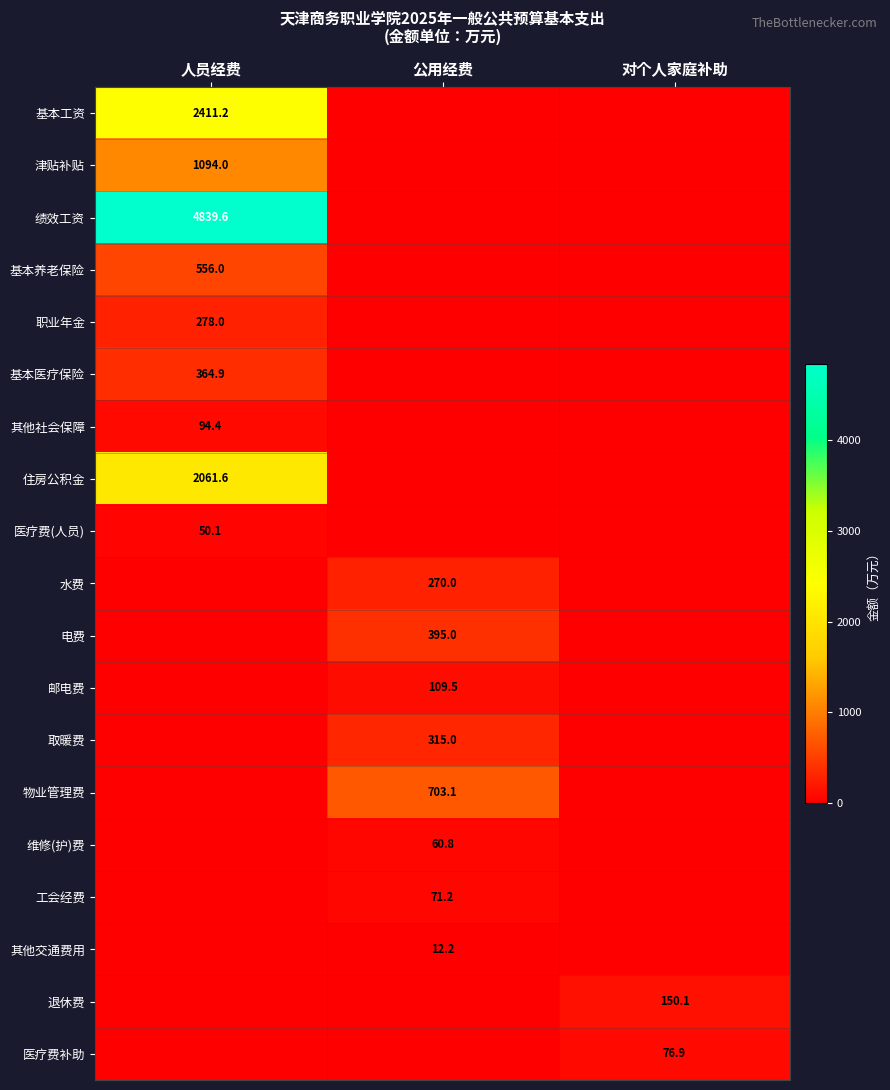

True or false: 津贴补贴 has a value of 1094.0 at 人员经费.

True